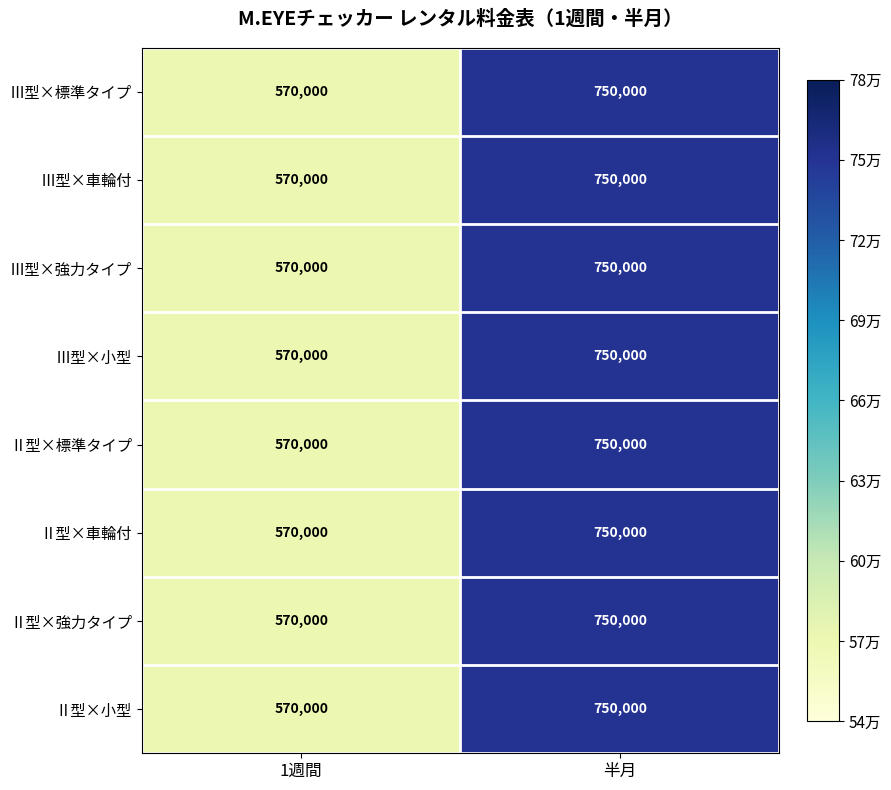

True or false: Ⅲ型×車輪付 has a value of 570000 at 1週間.

True